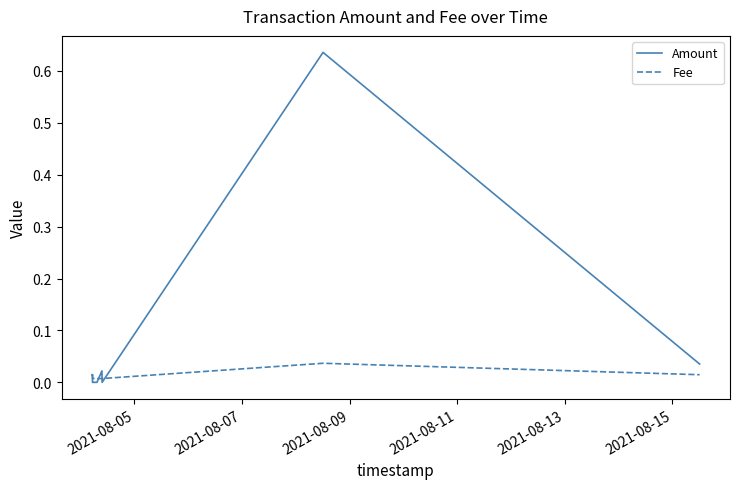

Which series has the widest spread of values?

Amount